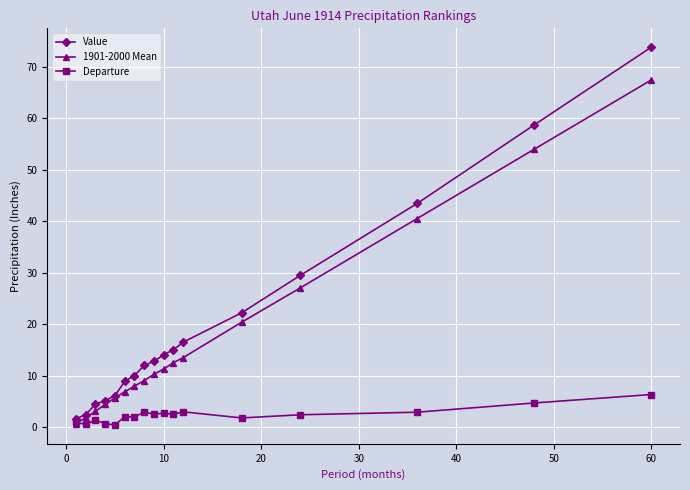

Does the chart have visible grid lines?

Yes